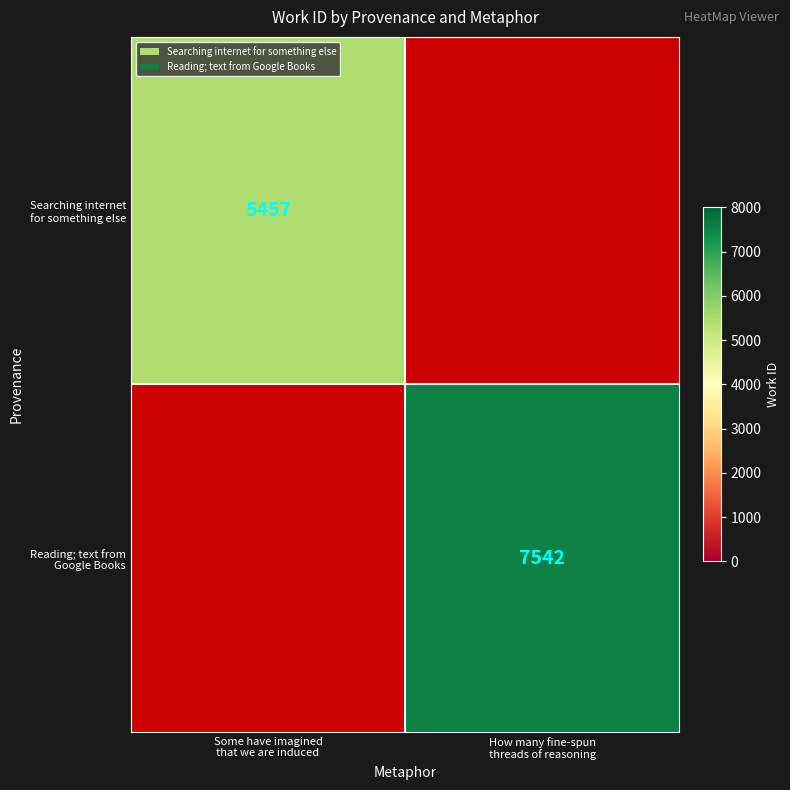

At which category is the sum across all series the highest?

How many fine-spun
threads of reasoning